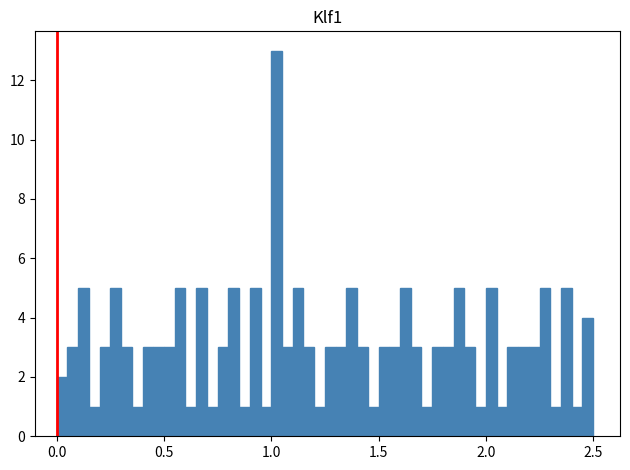

Around what value on the x-axis is the tallest bar? Give the approximate position of its centre, as read against the axis.

1.05